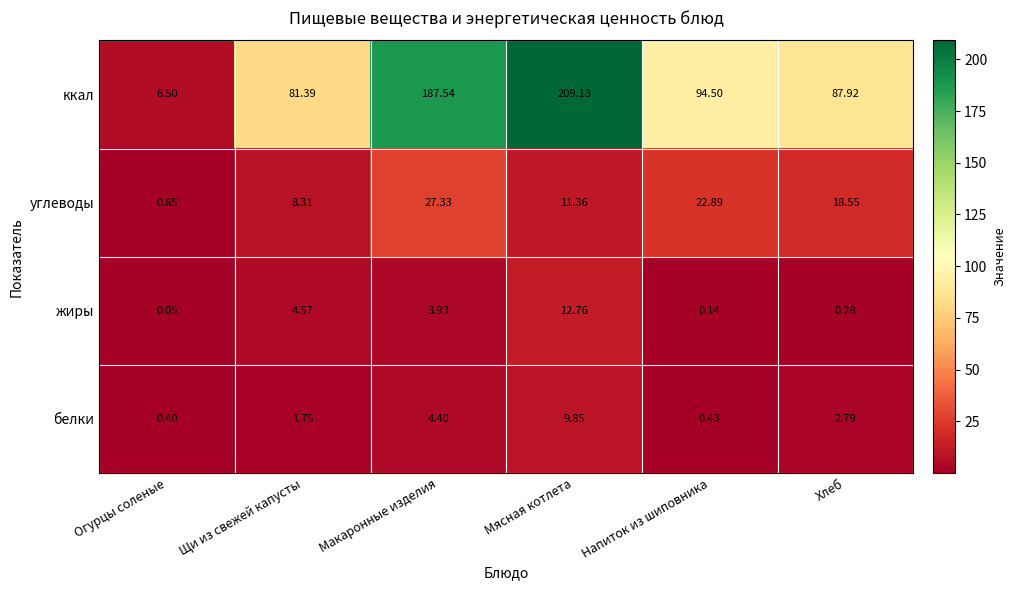

At which label does жиры first exceed 3?

Щи из свежей капусты